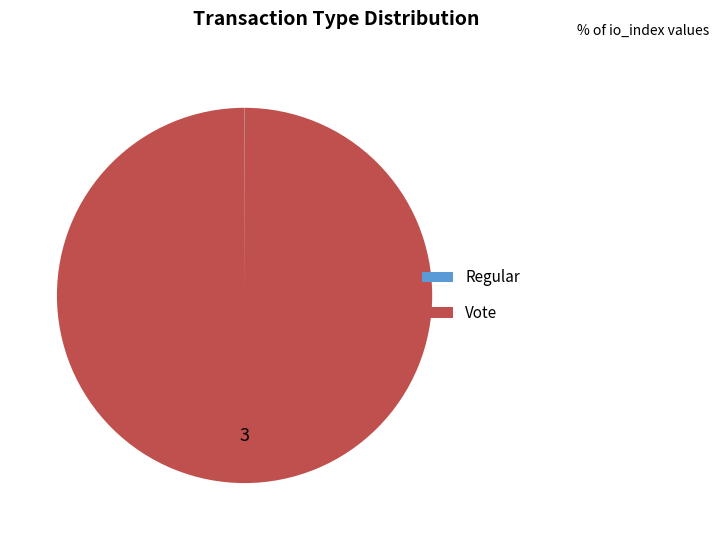

What is the majority slice?

Vote